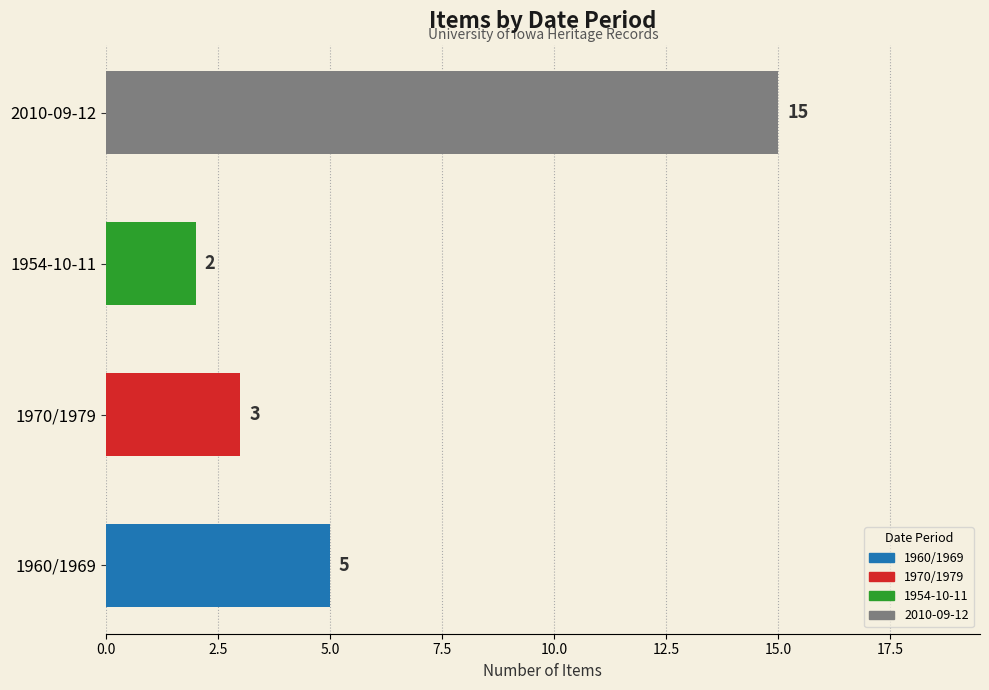

What is the sum of all values?

25